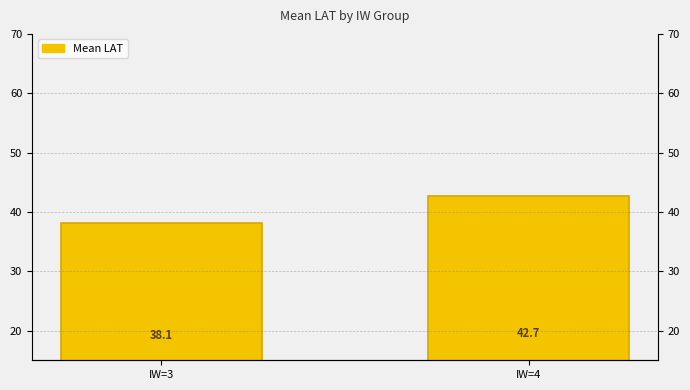

Is it true that the value at IW=4 is 73.0?

False